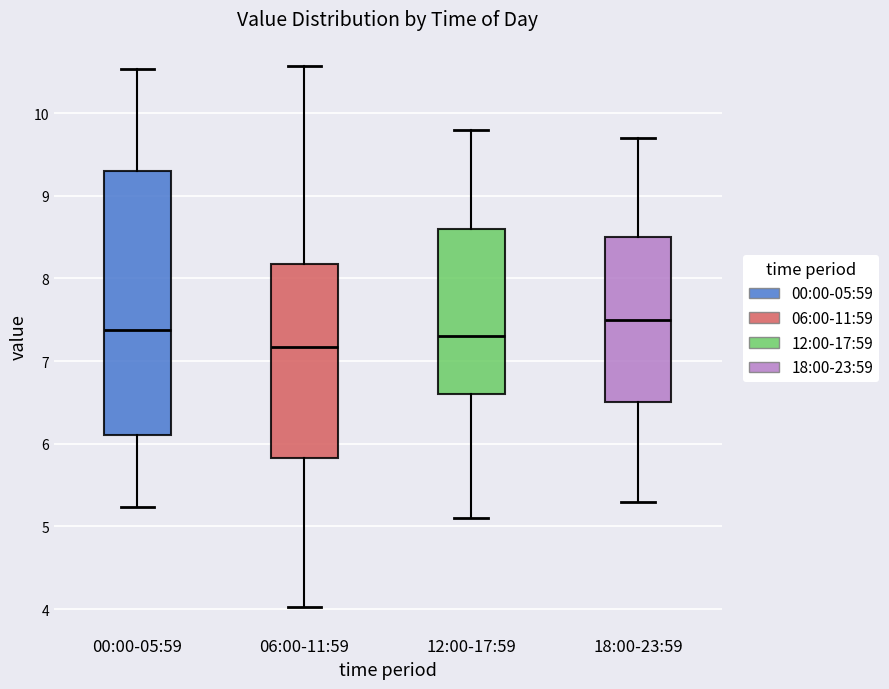

Comparing the boxes themselves (not the whiskers), which one is the tallest?

00:00-05:59